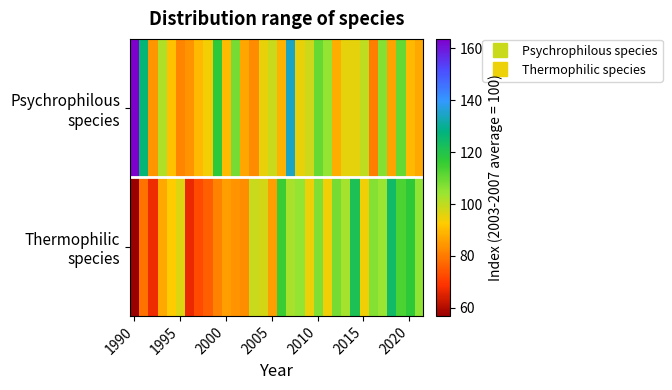

At which category is the sum across all series the highest?

17